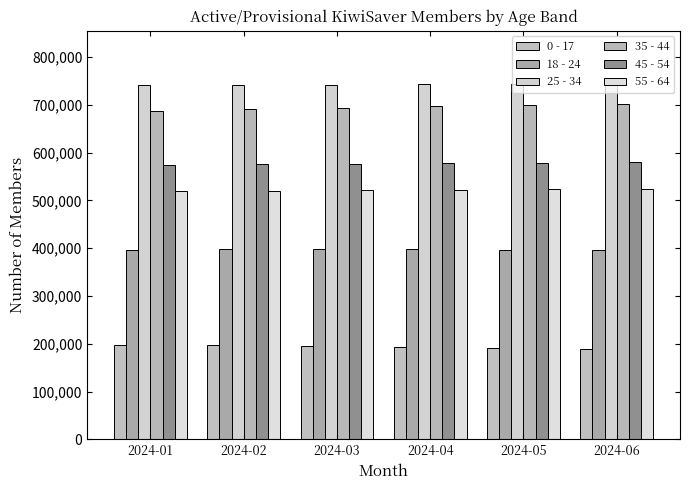

Are the bars grouped side by side (vs. stacked)?

Yes